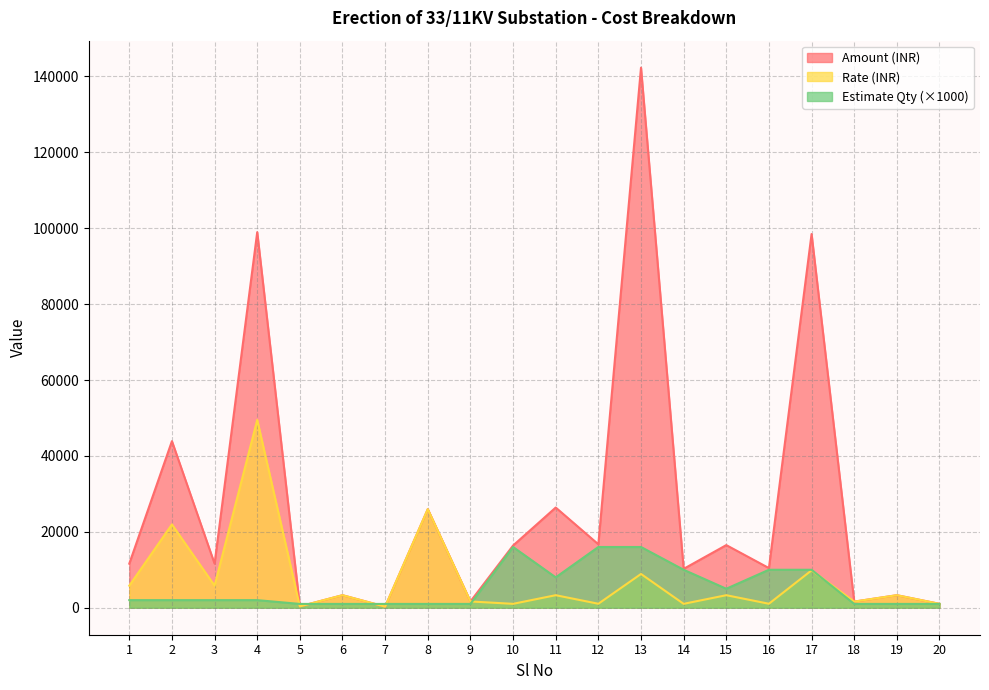

The value of Estimate Qty at 9 is 1000.0. True or false?

True